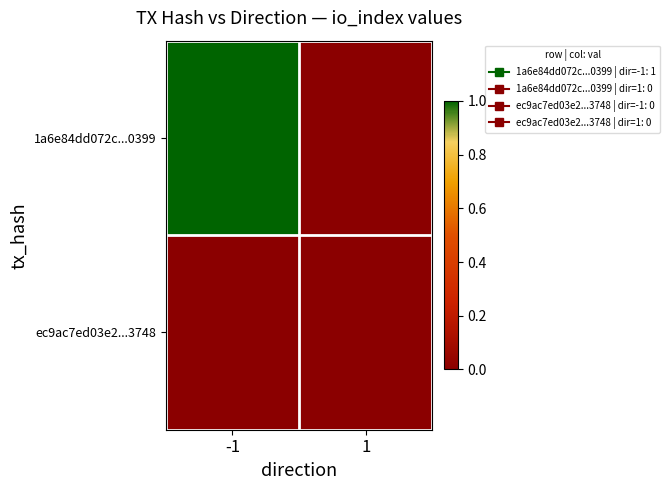

At how many categories does at least one series exceed 0?

1